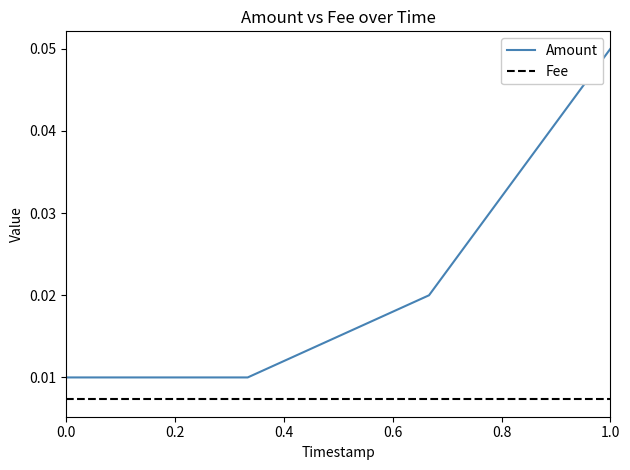

How many Amount values are between 0 and 1?

4